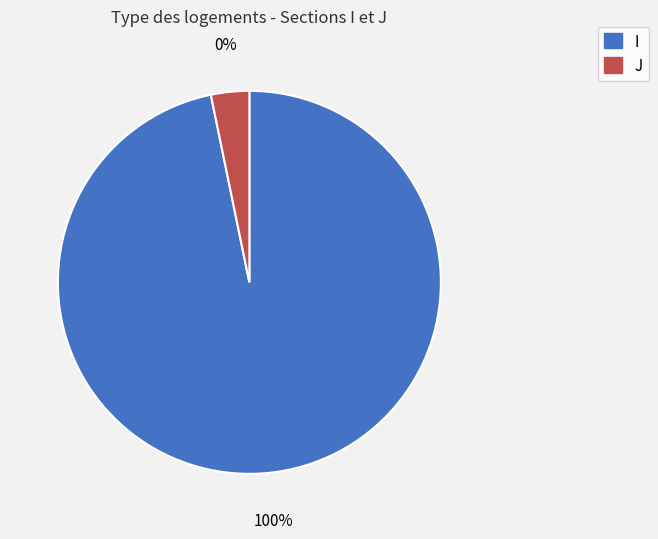

What percentage do I and J together represent?

100.0%